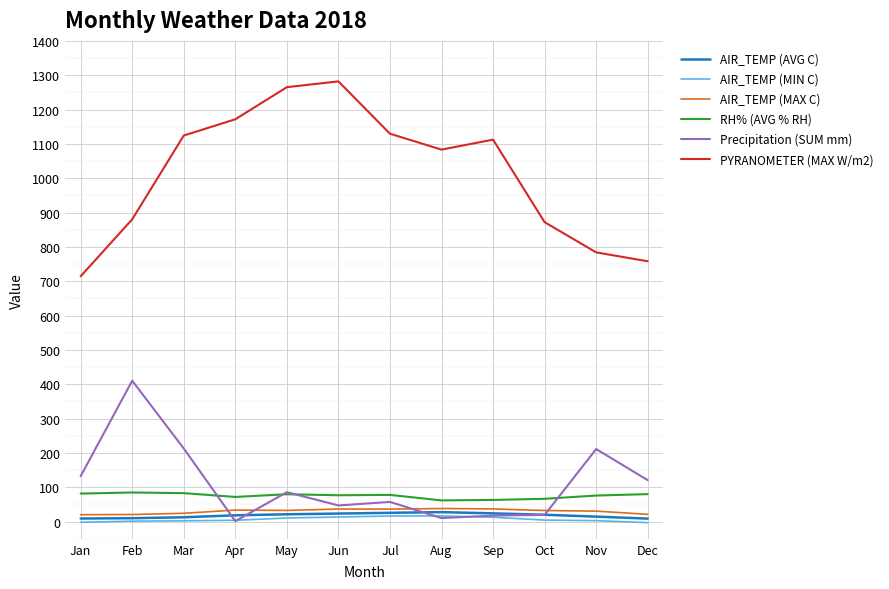

What is the lowest value of the Precipitation (SUM mm) series?

1.4